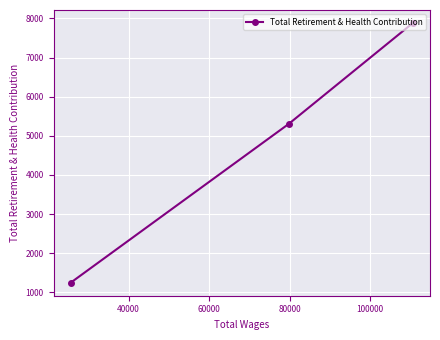

What is the maximum value shown in the chart?

7882